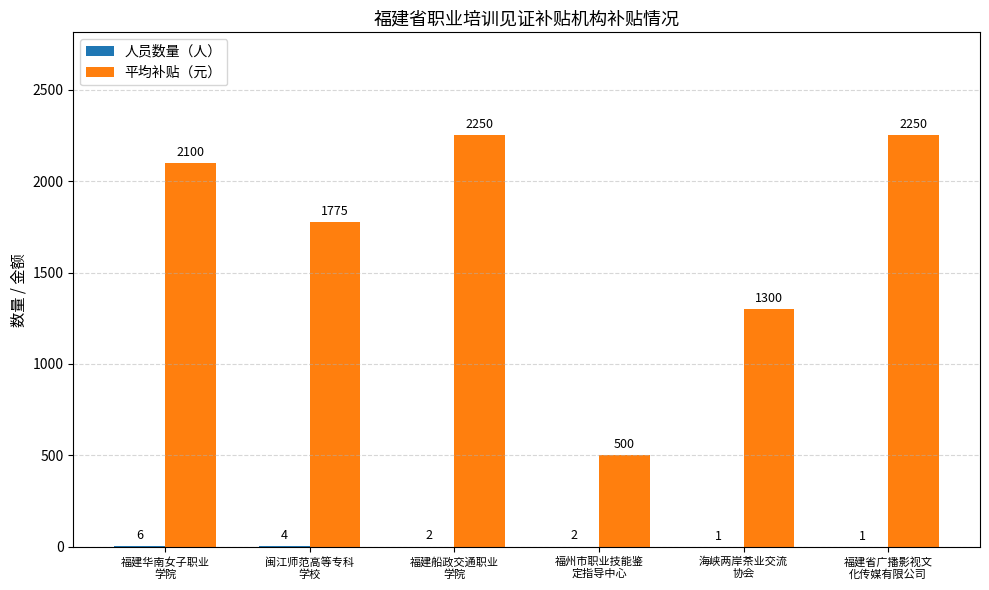

What is the highest value of the 平均补贴（元） series?

2250